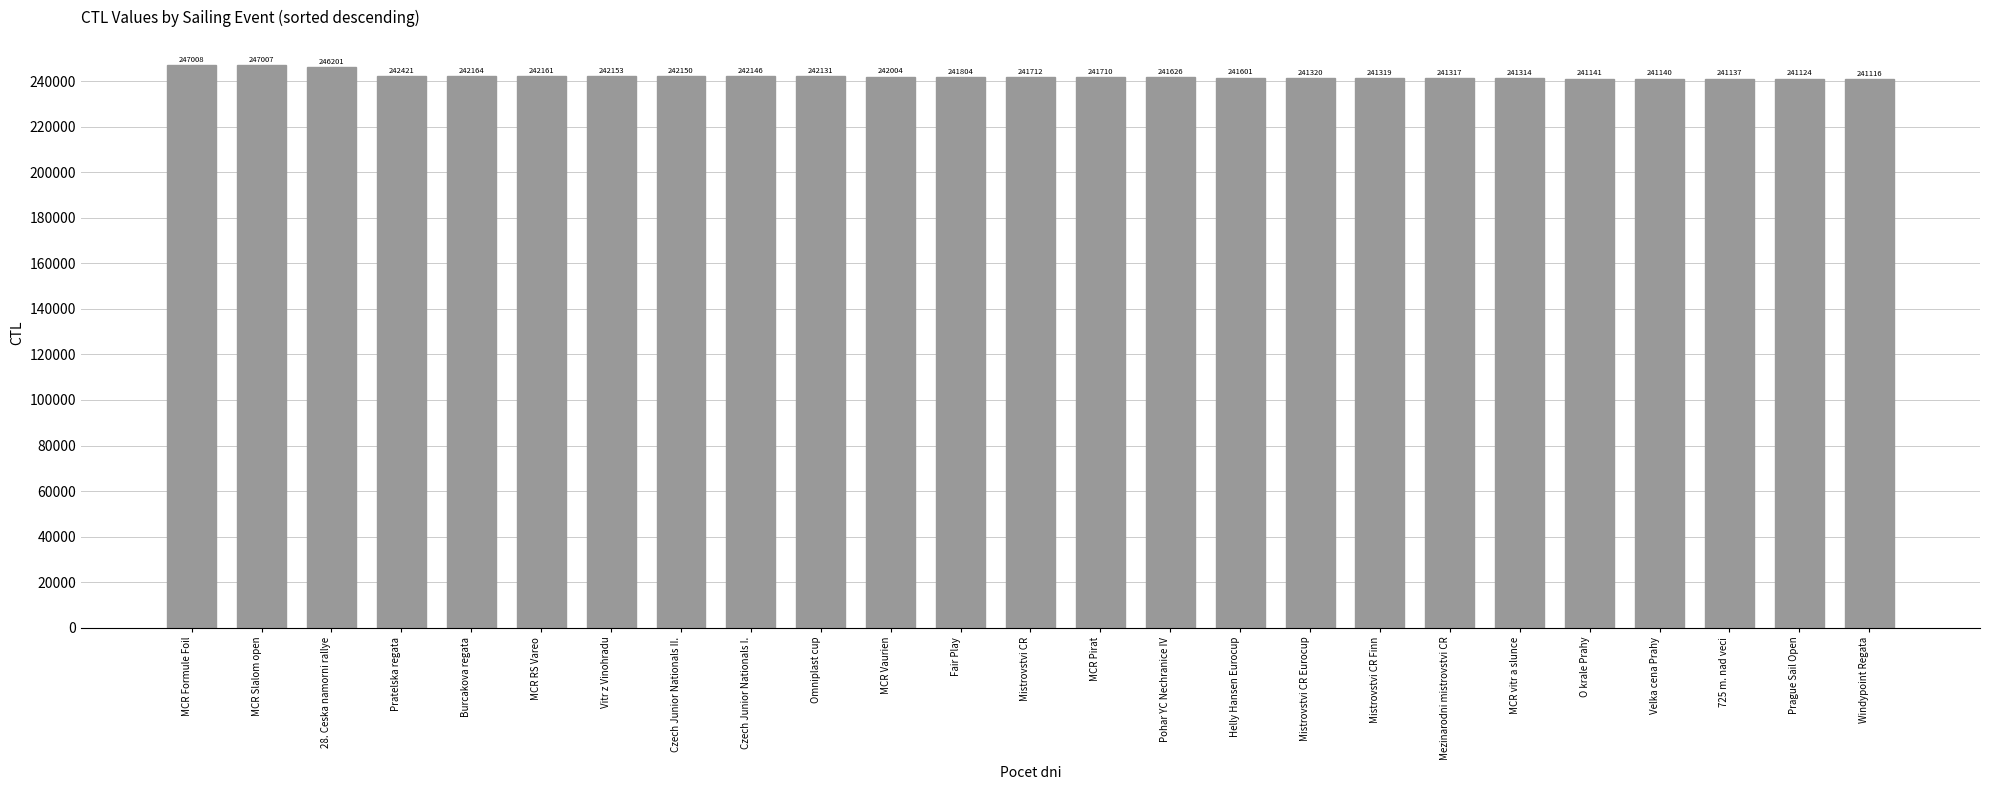

Between Mistrovstvi CR and Velka cena Prahy, which is larger?

Mistrovstvi CR